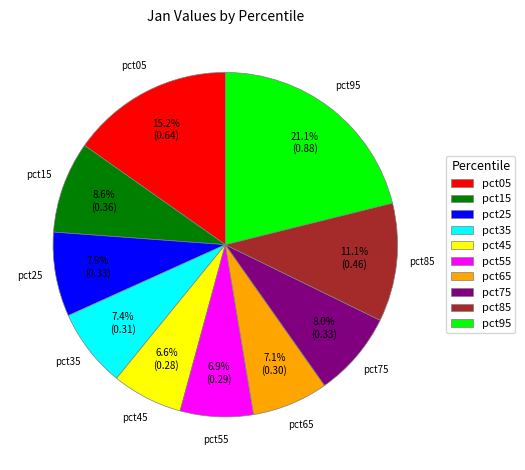

To the nearest percent, what is the combined percentage of pct05 and pct45?

22%